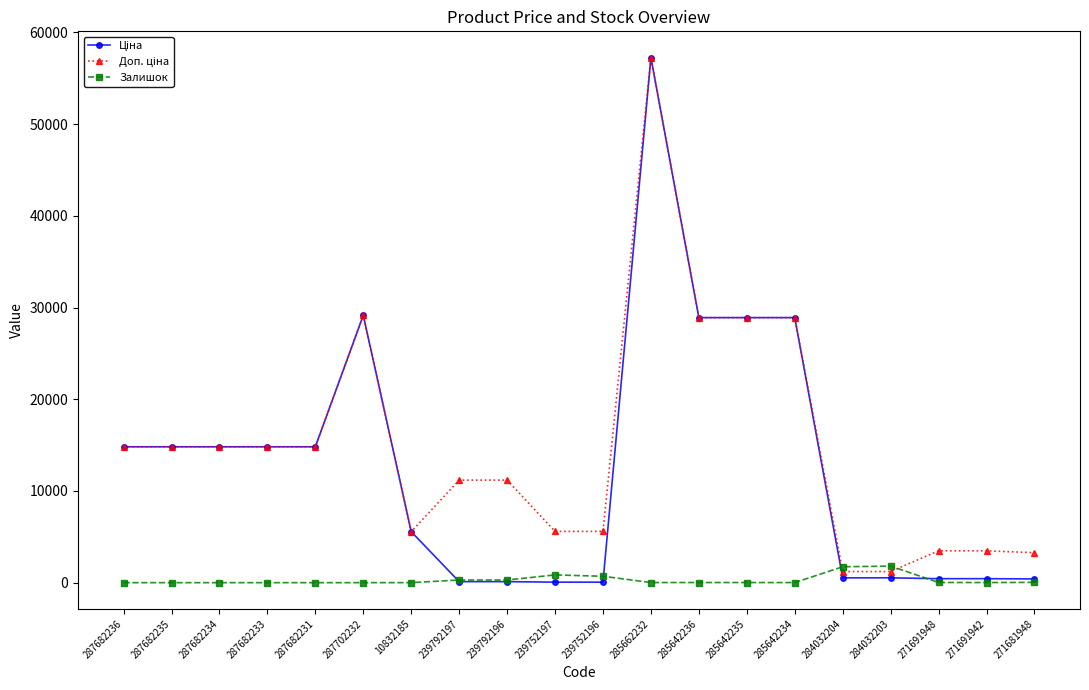

At how many categories does at least one series exceed 13317?

10